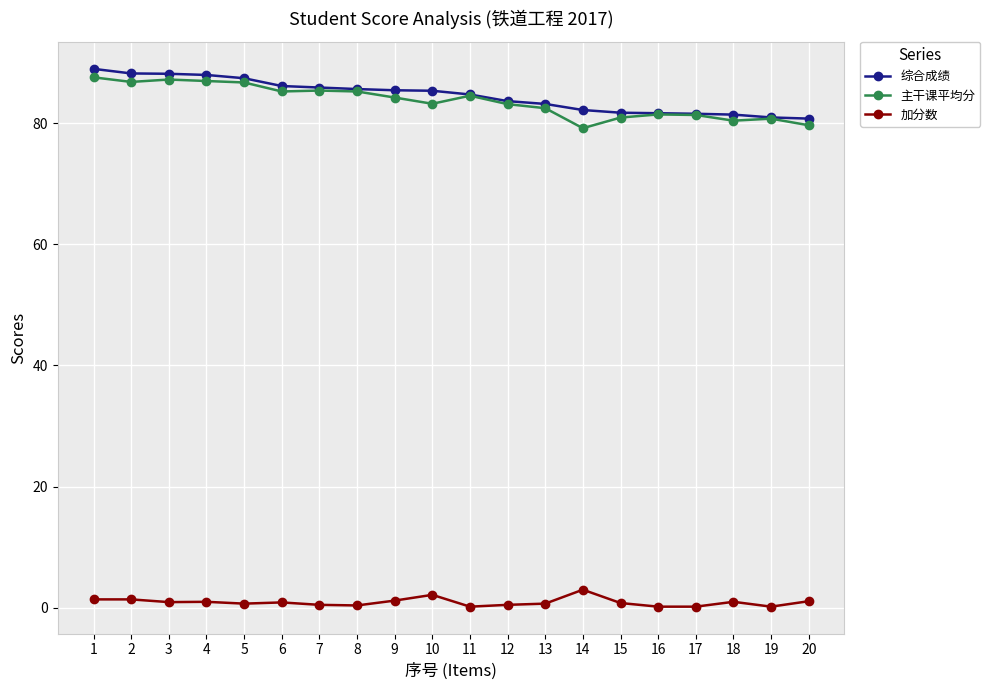

Is the value of 加分数 at 18 greater than the value of 综合成绩 at 7?

No